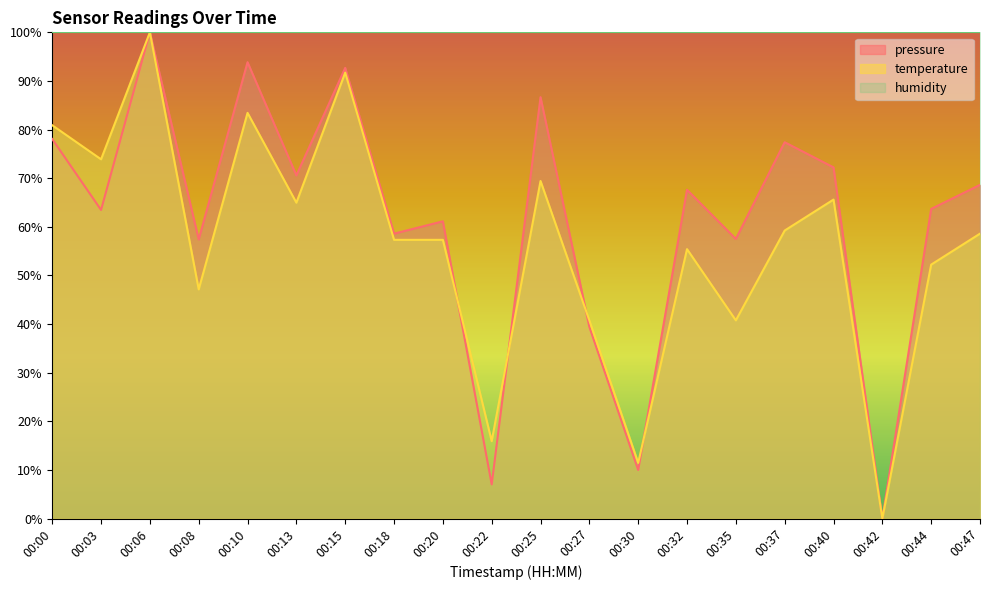

Rank the series by their maximum value, from highest to lowest.

pressure, temperature